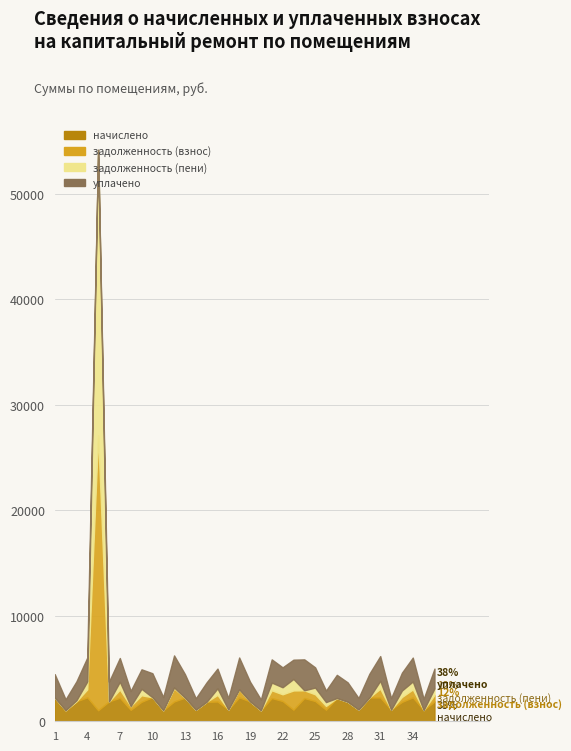

The value of уплачено at 7 is 1147.7. True or false?

False